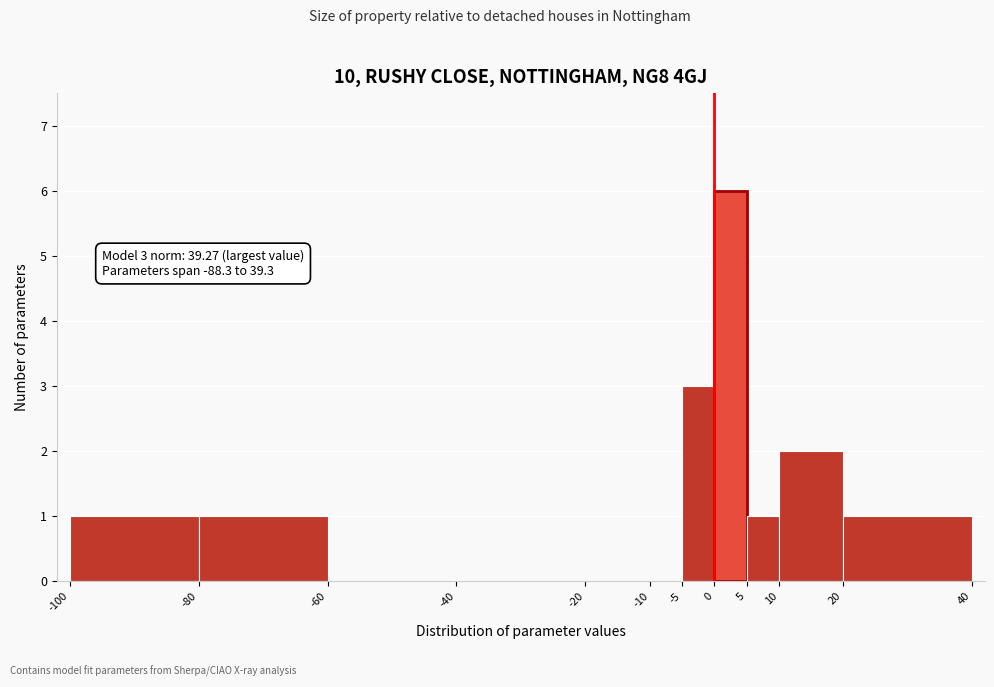

Over which range of the x-axis is the bar tallest?

0 to 5